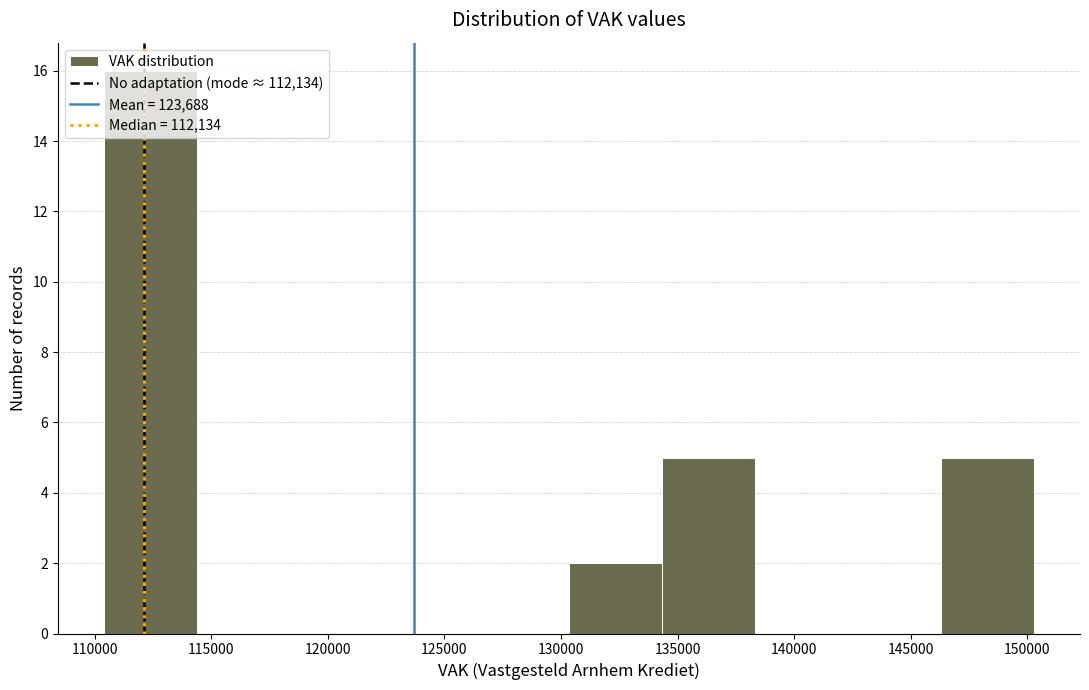

What is the height of the bar covering 134500 to 138500 on the x-axis? Neither the bar edges nor the heights are printed on the chart, so give them approximately, as read against the axes.

5